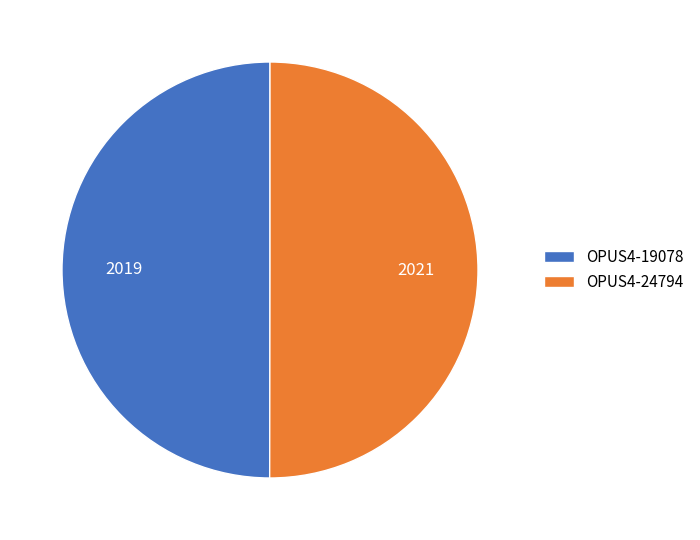

Combined, do OPUS4-19078 and OPUS4-24794 account for over 50%?

Yes